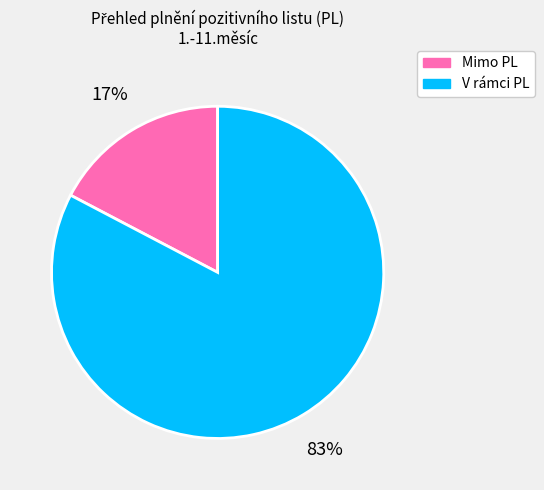

To the nearest percent, what percentage of the pie is V rámci PL?

83%